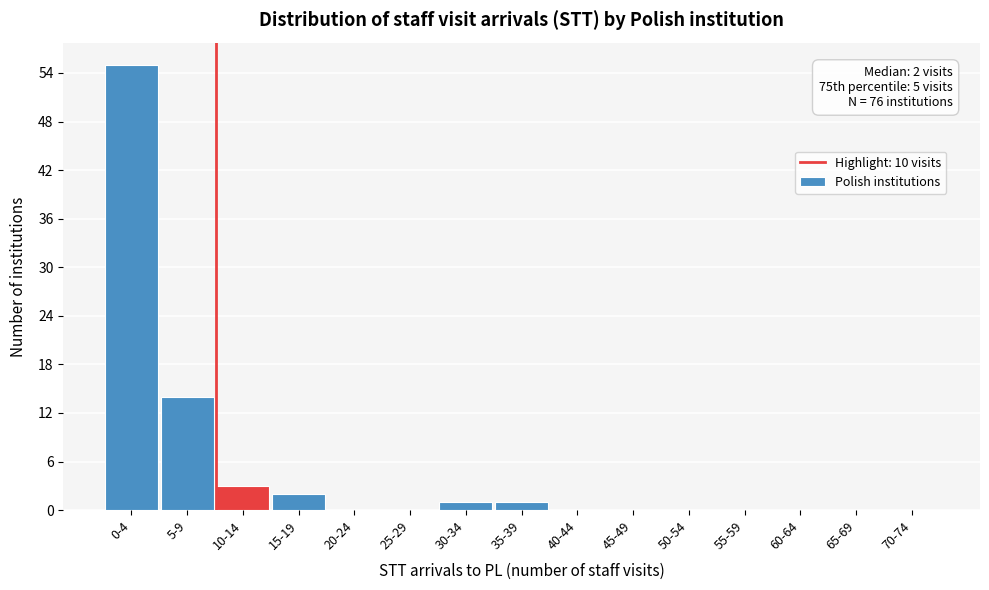

Reading left to right, extract all data points from this chart.

0-4=55	5-9=14	10-14=3	15-19=2	20-24=0	25-29=0	30-34=1	35-39=1	40-44=0	45-49=0	50-54=0	55-59=0	60-64=0	65-69=0	70-74=0